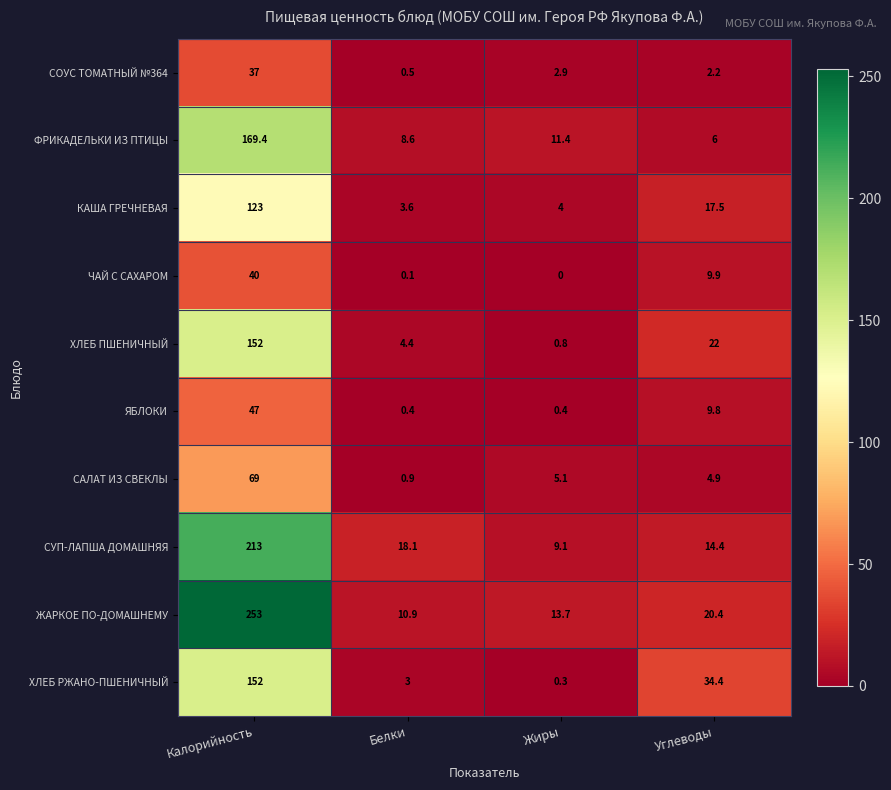

At which category does the chart reach its minimum across all series?

Жиры